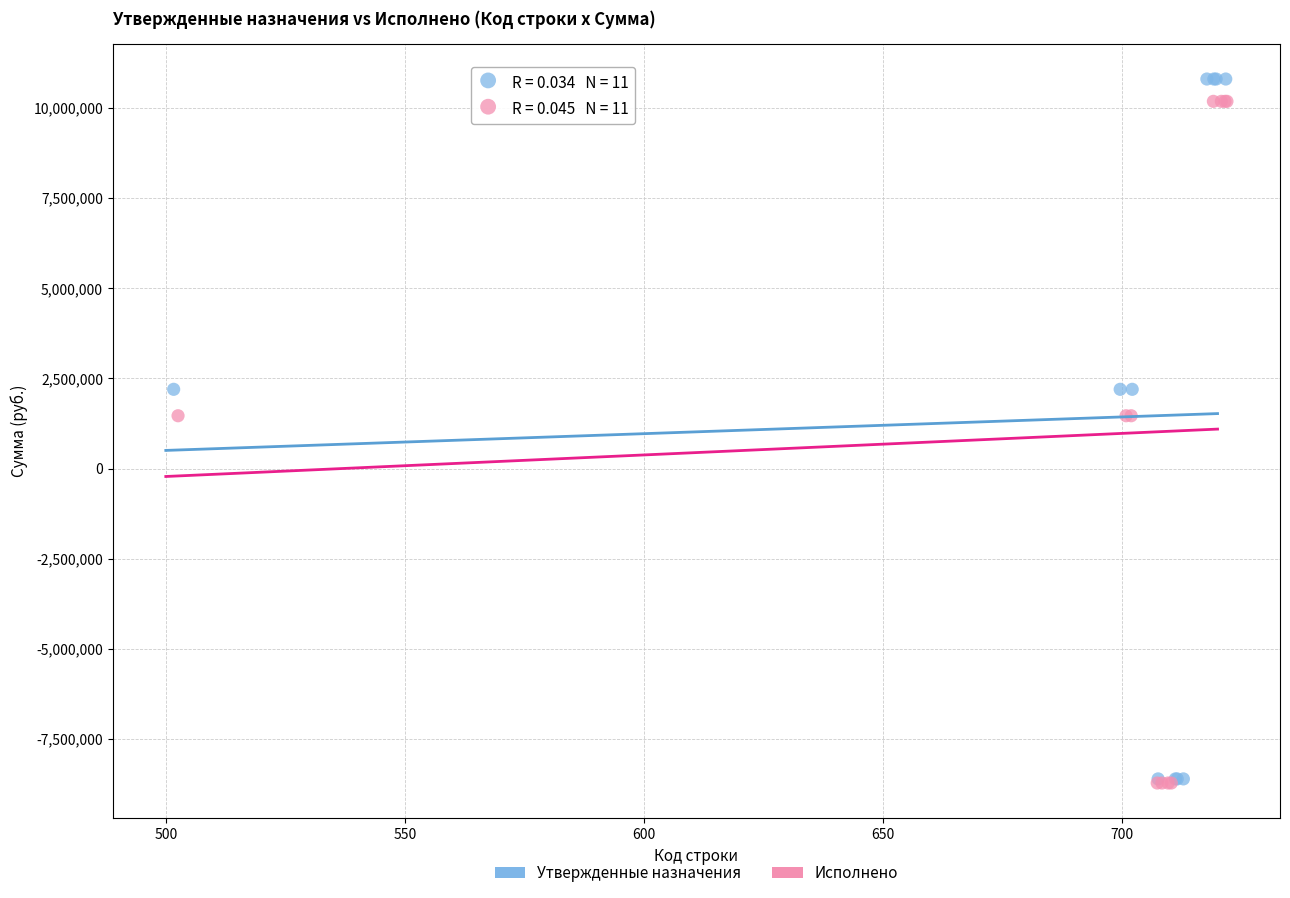

Which series contains the highest Y value?

Утвержденные назначения